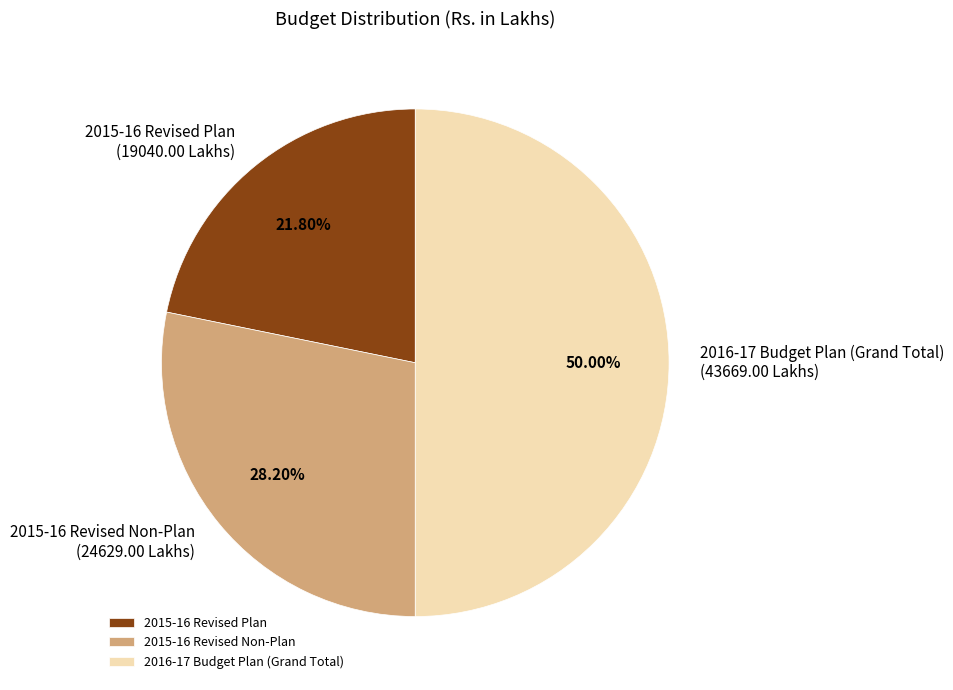

The 2015-16 Revised Non-Plan slice represents 17% of the pie. True or false?

False